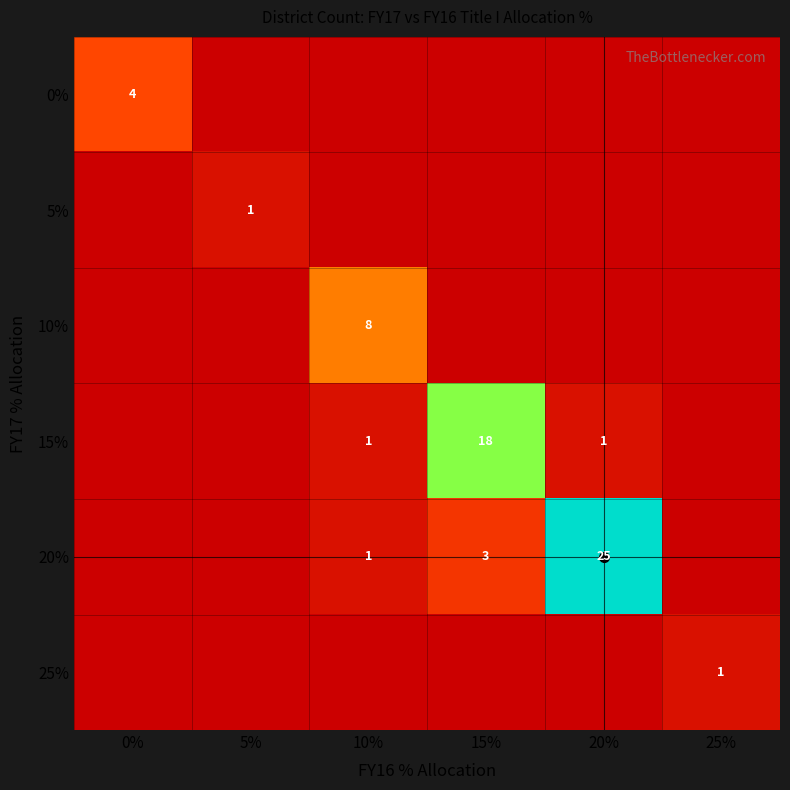

Is the value of 5% at 25% greater than the value of 15% at 15%?

No